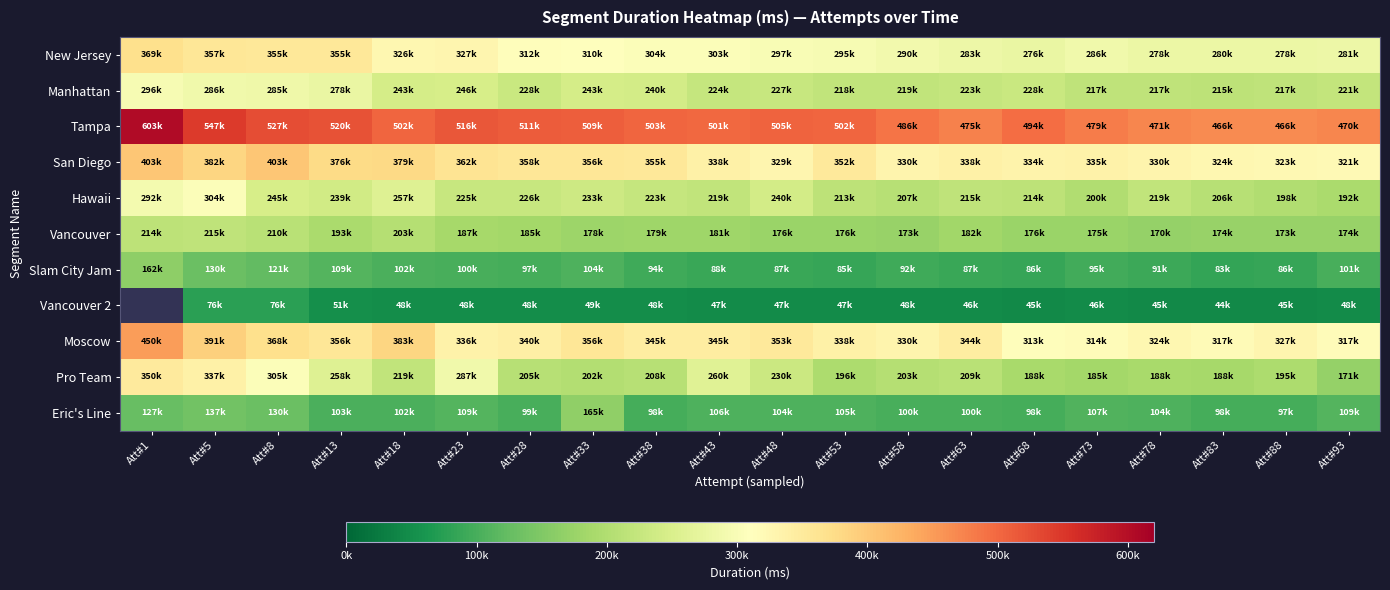

What is the sum of all Vancouver values?

3704423.0